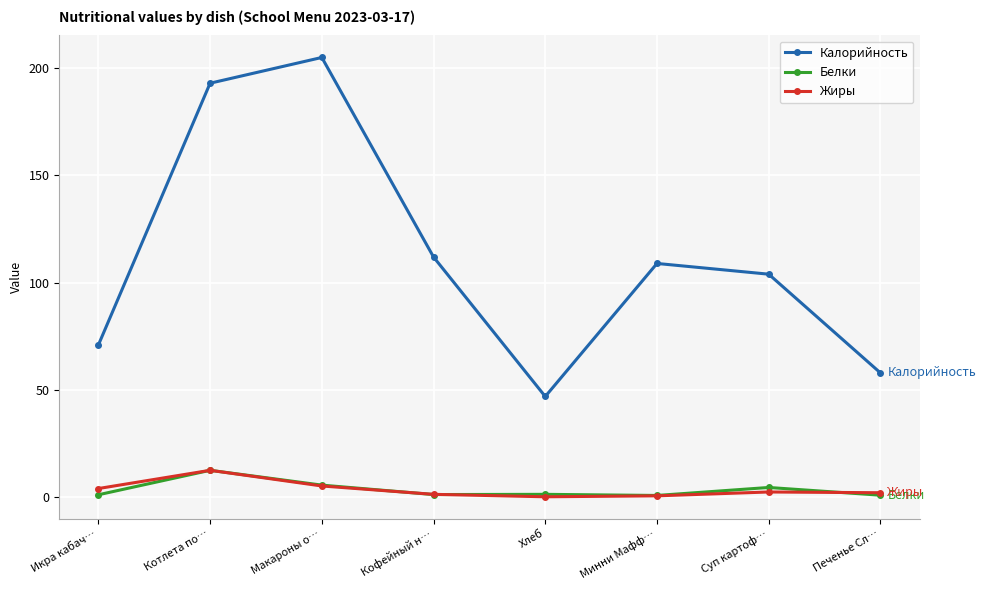

Which series has the largest total across all categories?

Калорийность